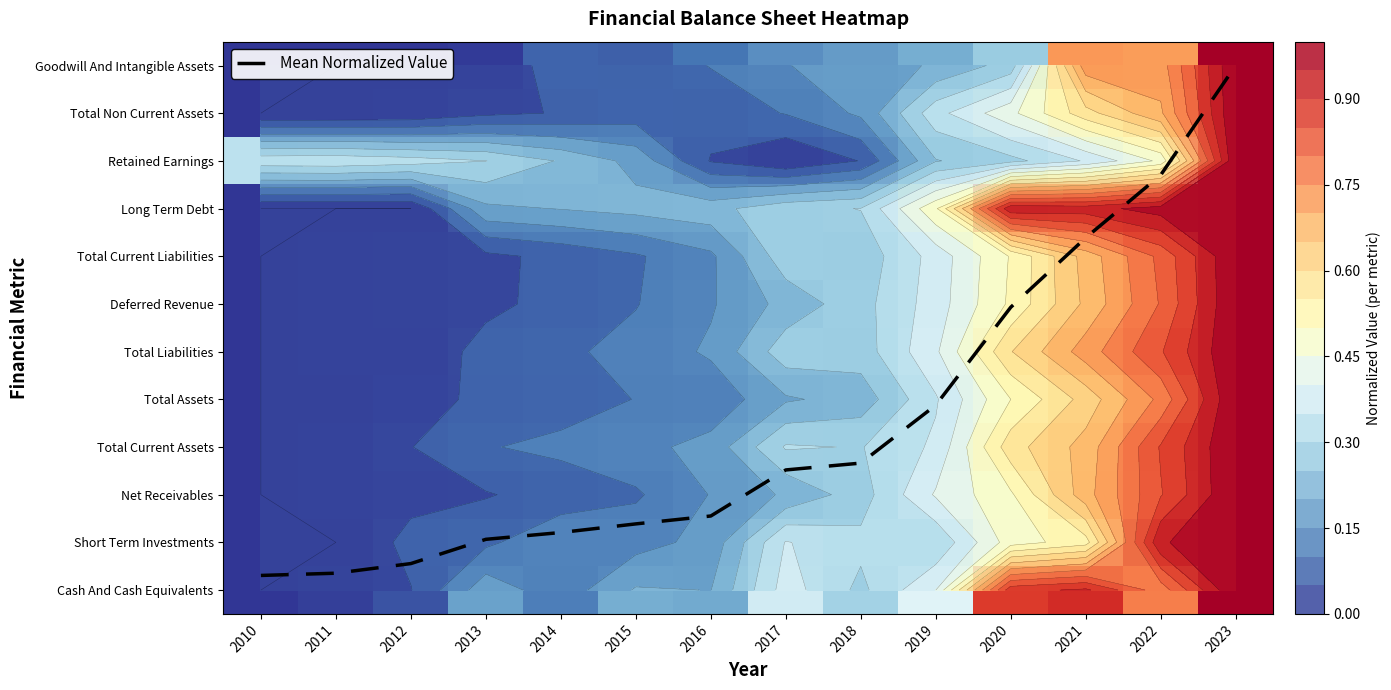

Which series changed the most between 2010 and 2011?

Mean Normalized Value